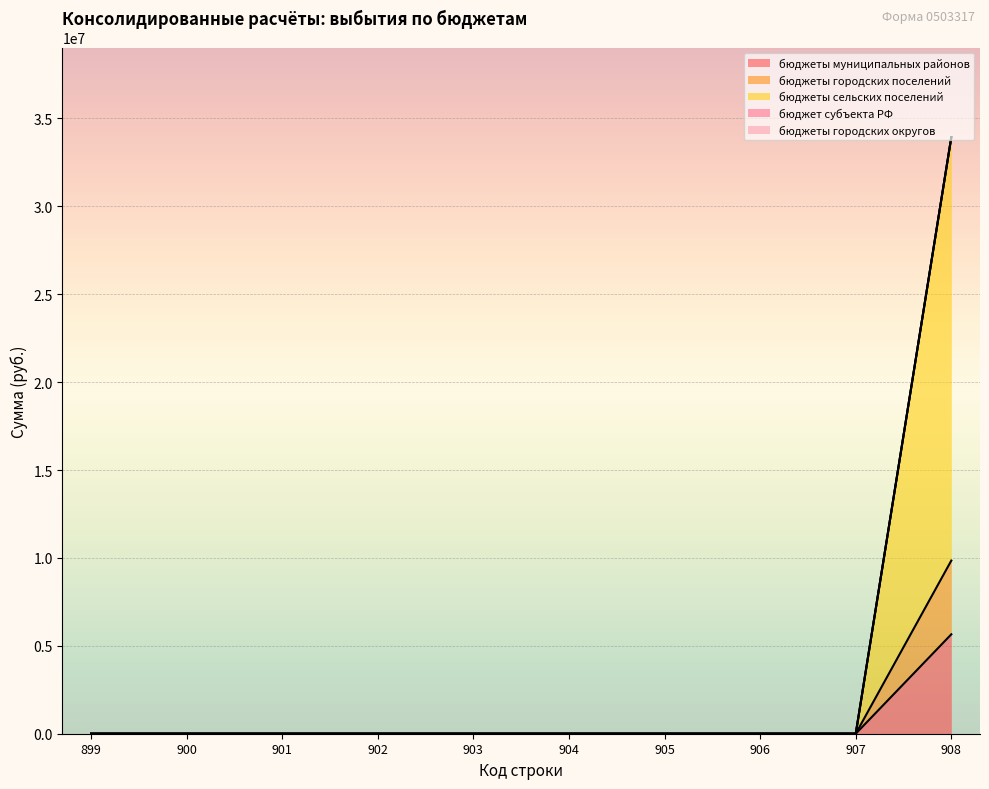

True or false: бюджеты сельских поселений and бюджеты муниципальных районов intersect in this chart.

False